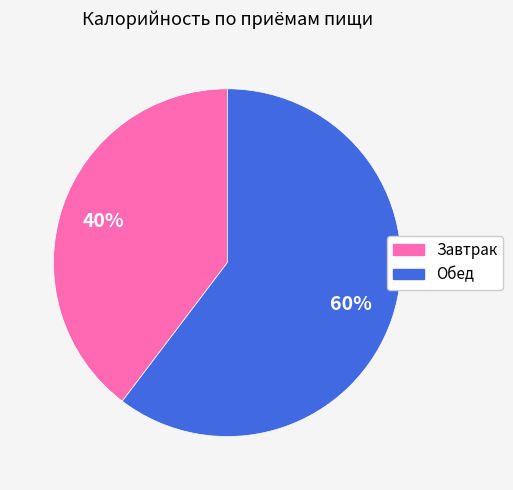

The Завтрак slice represents 53% of the pie. True or false?

False